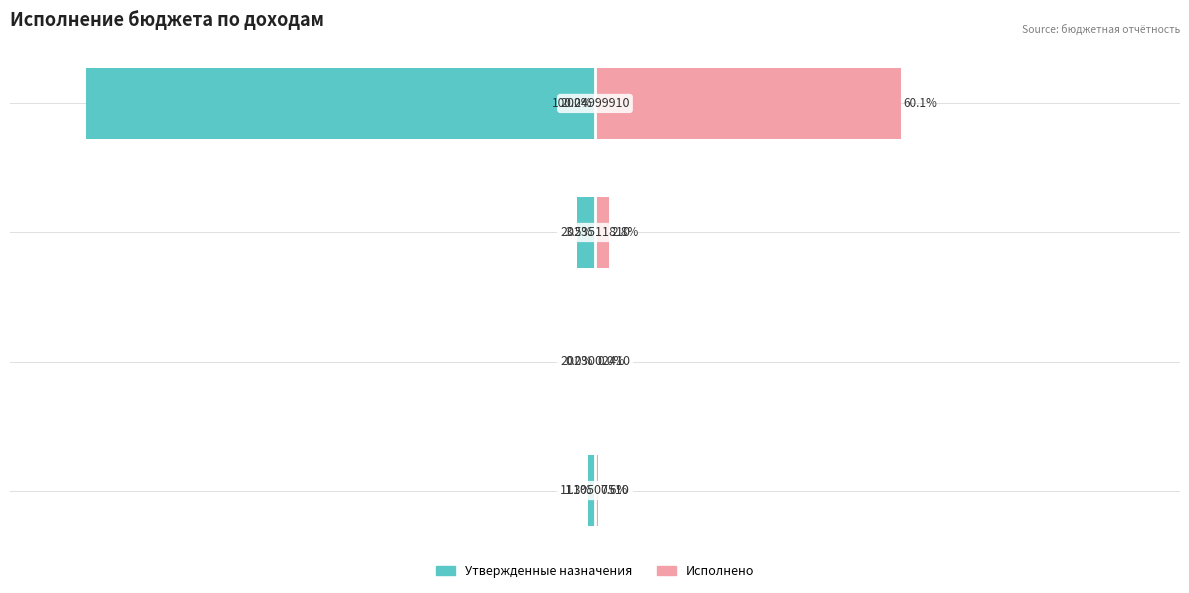

Where is Исполнено nearest to the value 30?

−50